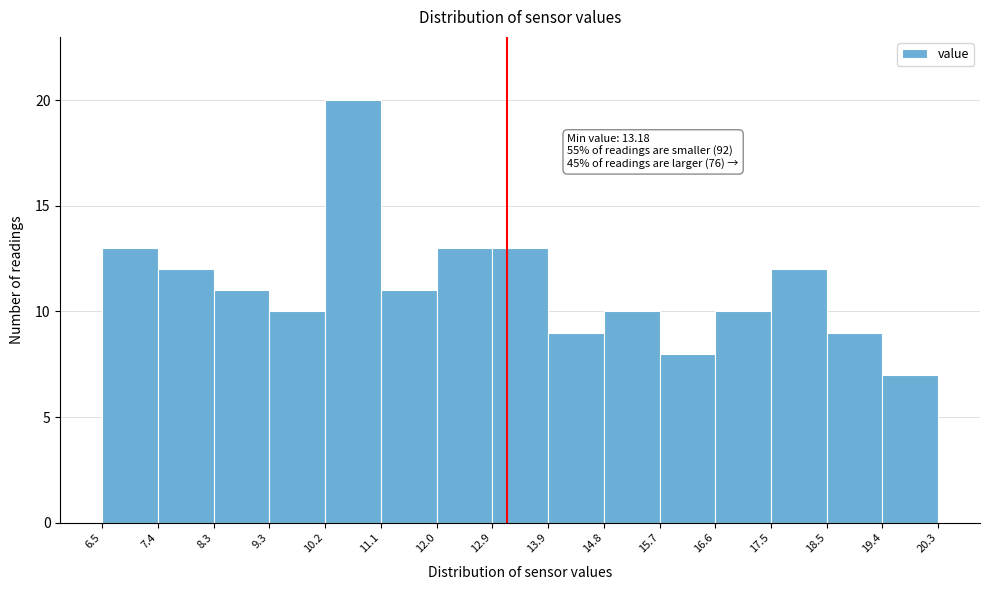

Over which range of the x-axis is the bar tallest?

10.2 to 11.1